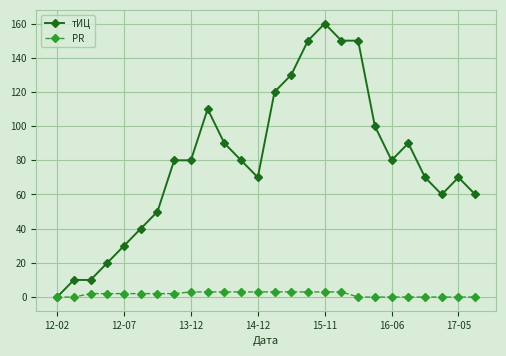

Reading left to right, what are all the values shown in this chart?

тИЦ: 0	10	10	20	30	40	50	80	80	110	90	80	70	120	130	150	160	150	150	100	80	90	70	60	70	60
PR: 0	0	2	2	2	2	2	2	3	3	3	3	3	3	3	3	3	3	0	0	0	0	0	0	0	0